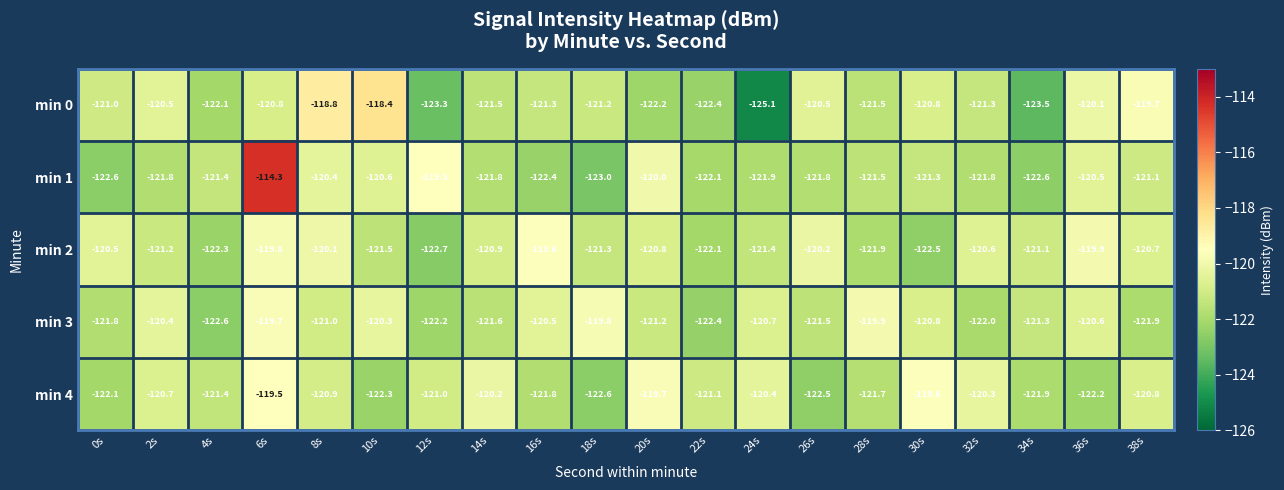

At which category is the sum across all series the highest?

6s